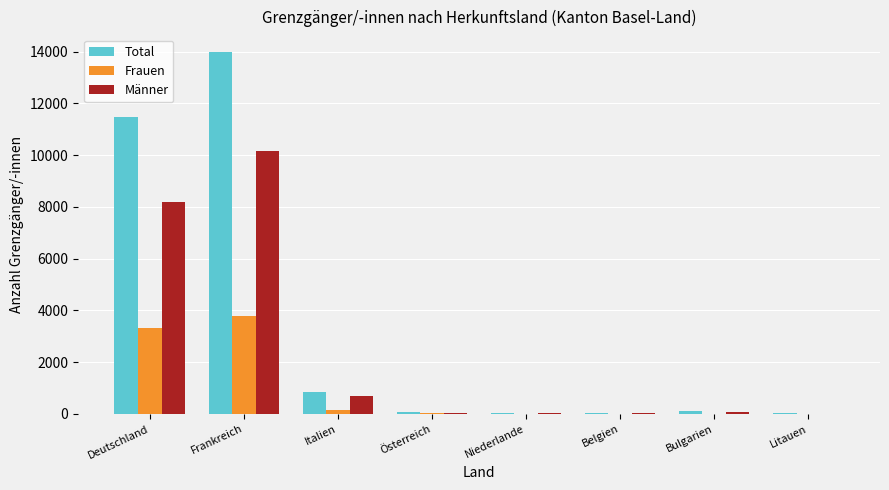

Is the value of Frauen at Litauen greater than the value of Männer at Italien?

No